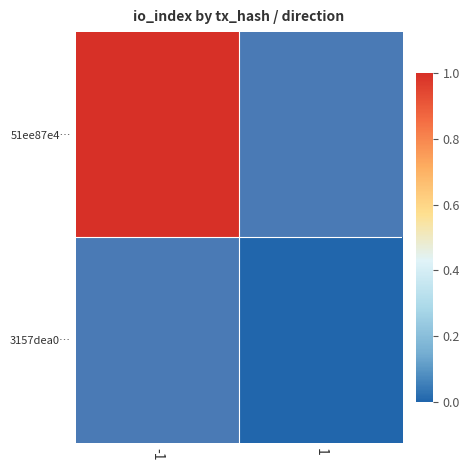

Which series has the largest range (max minus min)?

51ee87e4…